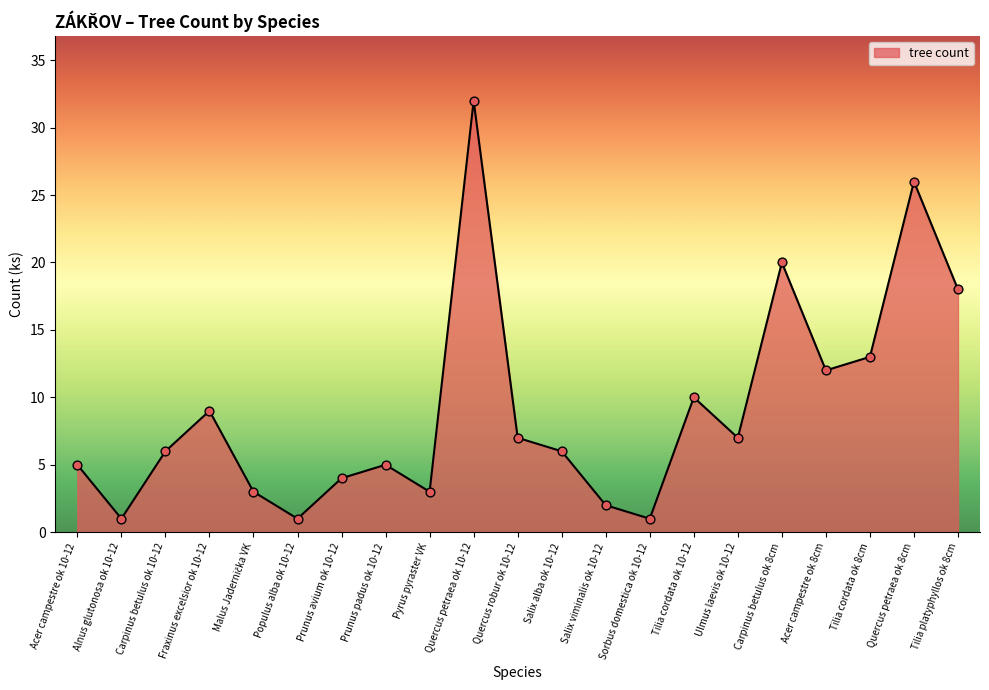

Approximately how many times larger is the value at Tilia platyphyllos ok 8cm compared to Sorbus domestica ok 10-12?

18.0